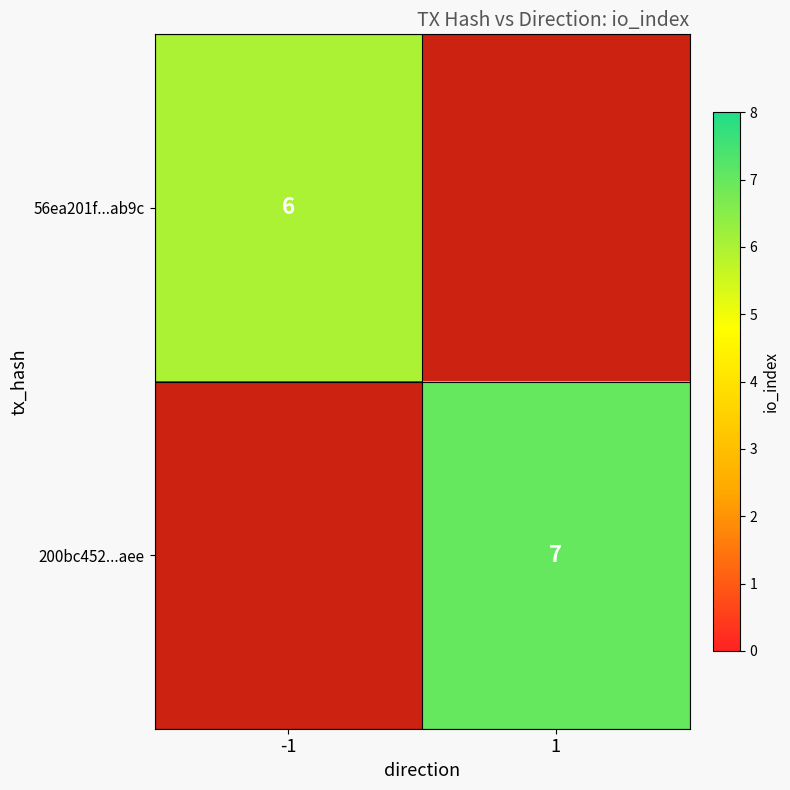

The 56ea201f...ab9c series shows 6 at -1. True or false?

True